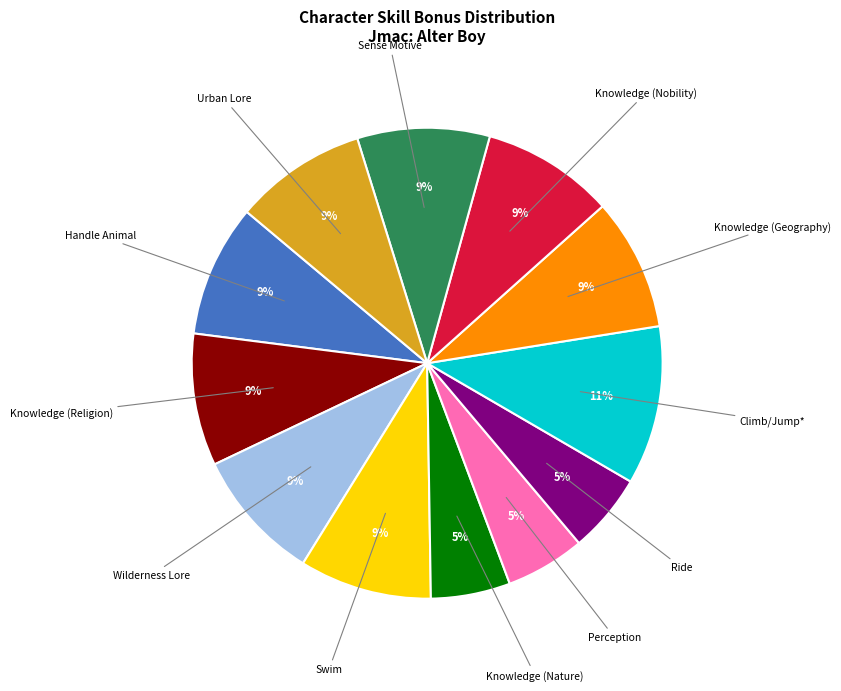

Is there any slice that represents more than half of the pie?

No